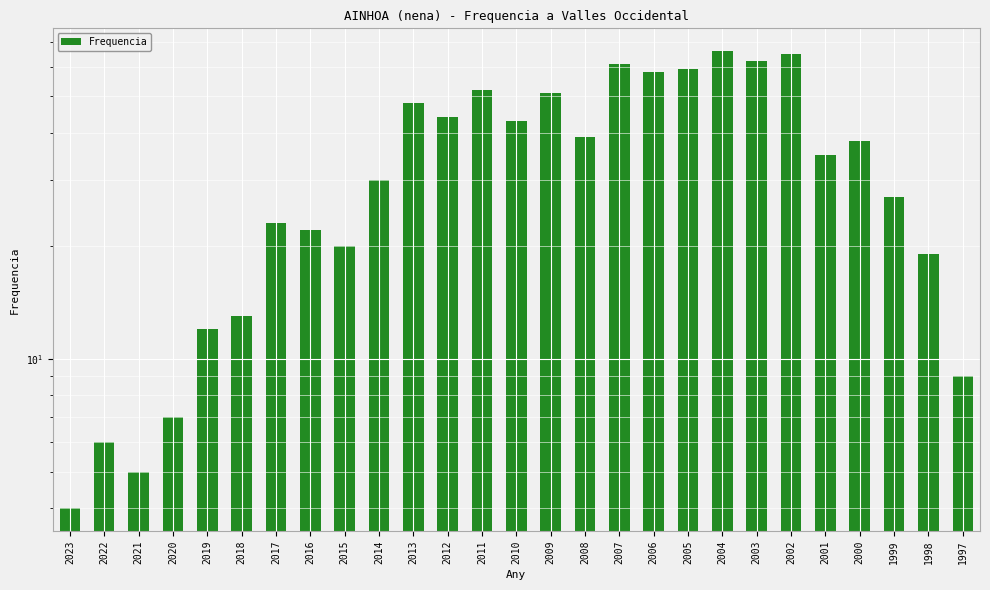

Reading right to left, extract all data points from this chart.

9	19	27	38	35	65	62	66	59	58	61	39	51	43	52	44	48	30	20	22	23	13	12	7	5	6	4